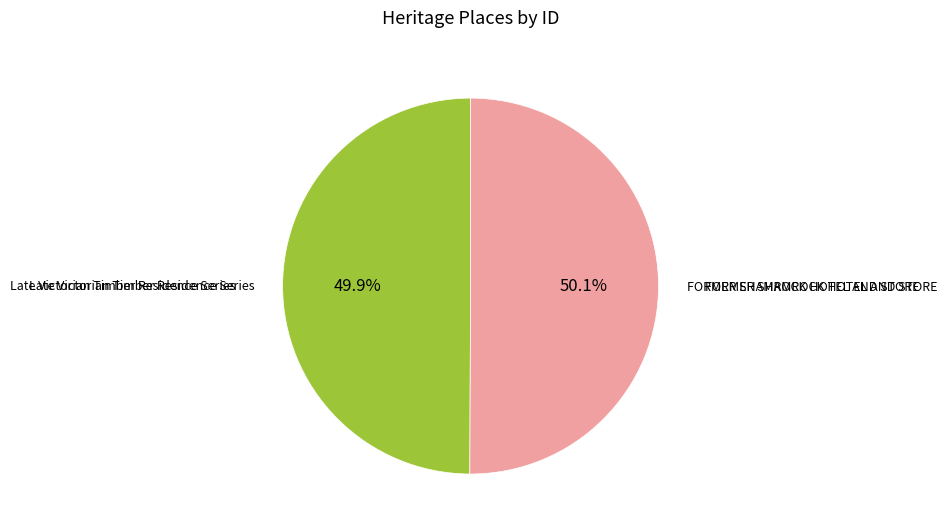

To the nearest percent, what percentage of the pie is FORMER SHAMROCK HOTEL AND STORE?

50%